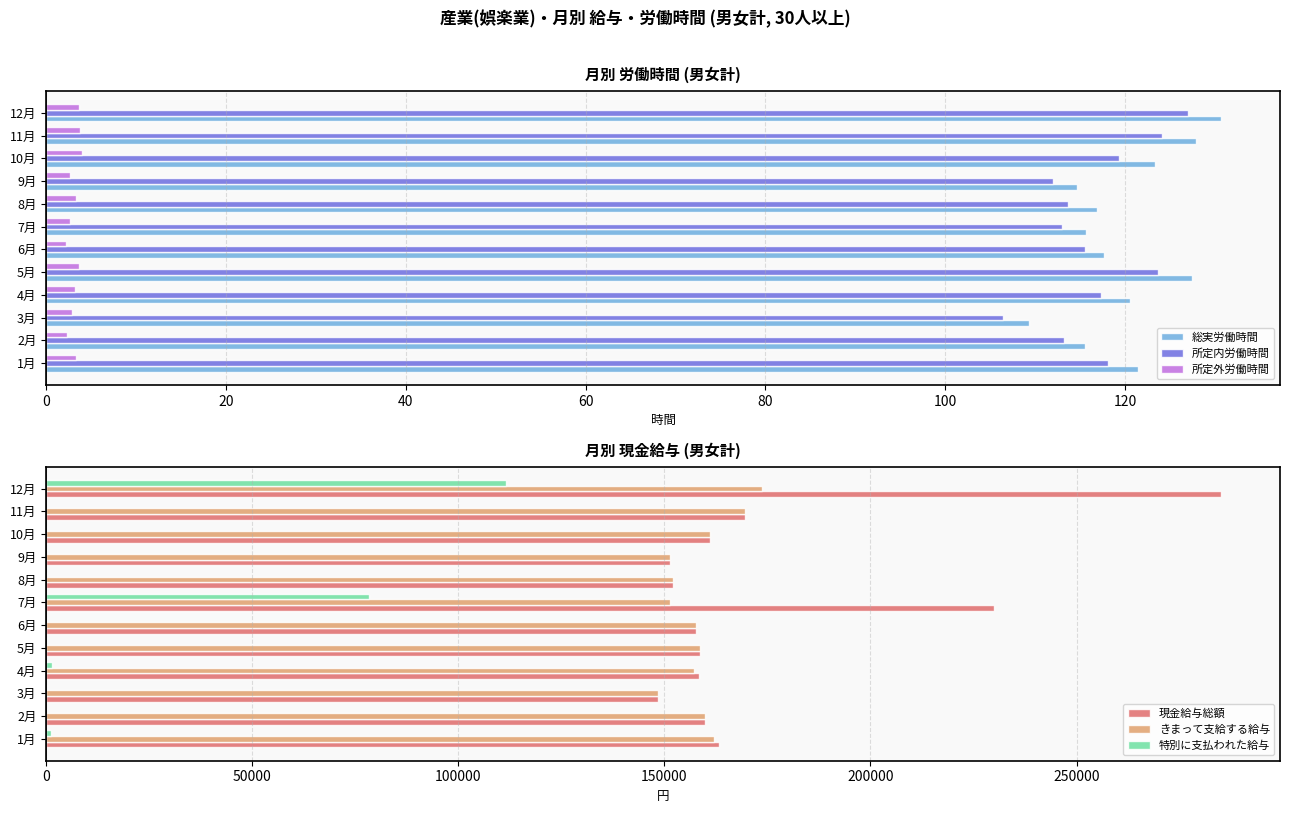

Is the value of 所定内労働時間 at 3月 greater than the value of 総実労働時間 at 1月?

No